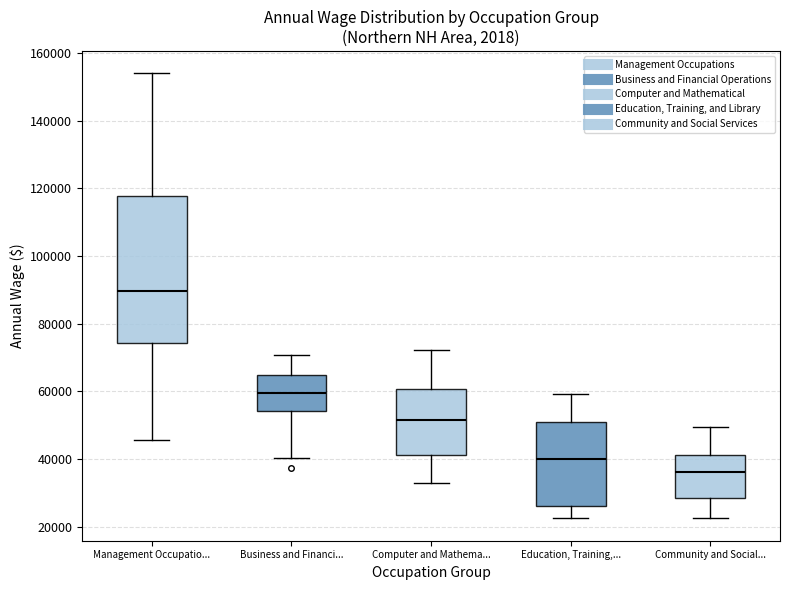

Which box is the tallest, from its lower edge to its upper edge?

Management Occupatio...